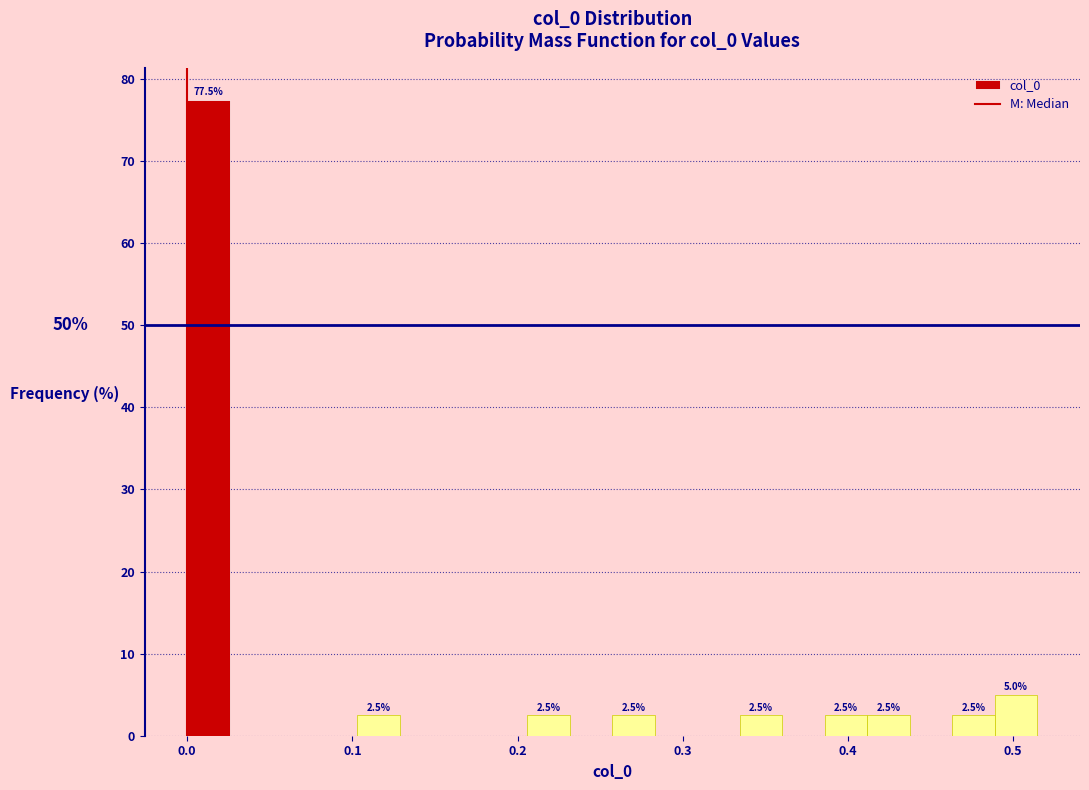

Around what value on the x-axis is the tallest bar? Give the approximate position of its centre, as read against the axis.

0.01